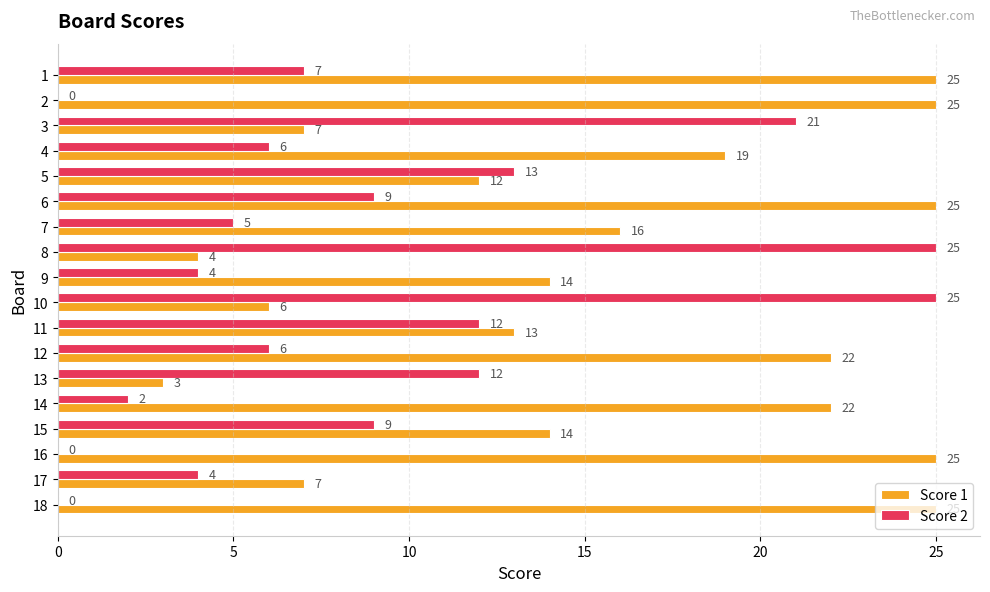

What is the total value across all series at 9?

18